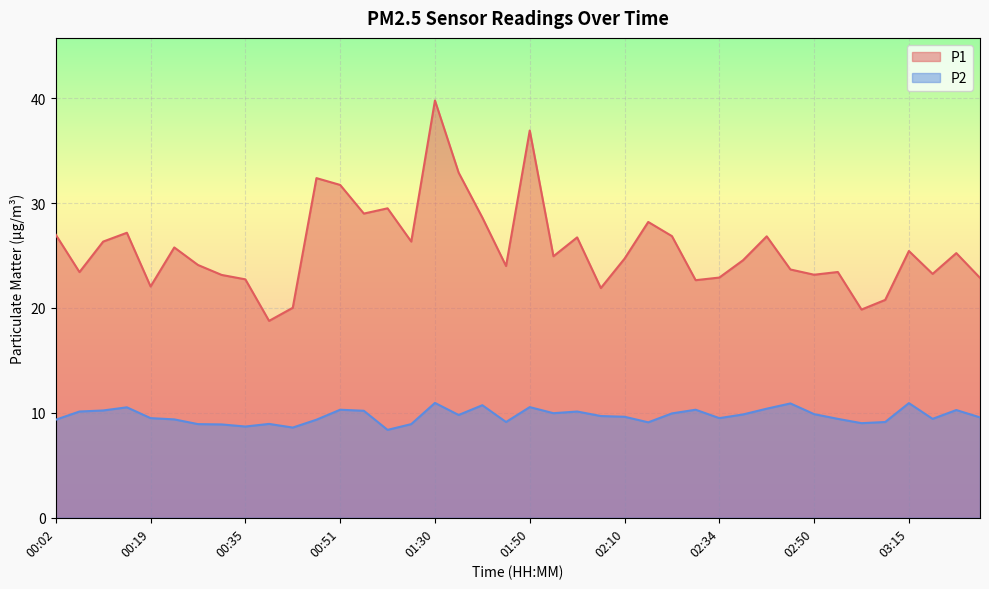

What is the difference between the maximum and second lowest values in the P2 series?

2.3